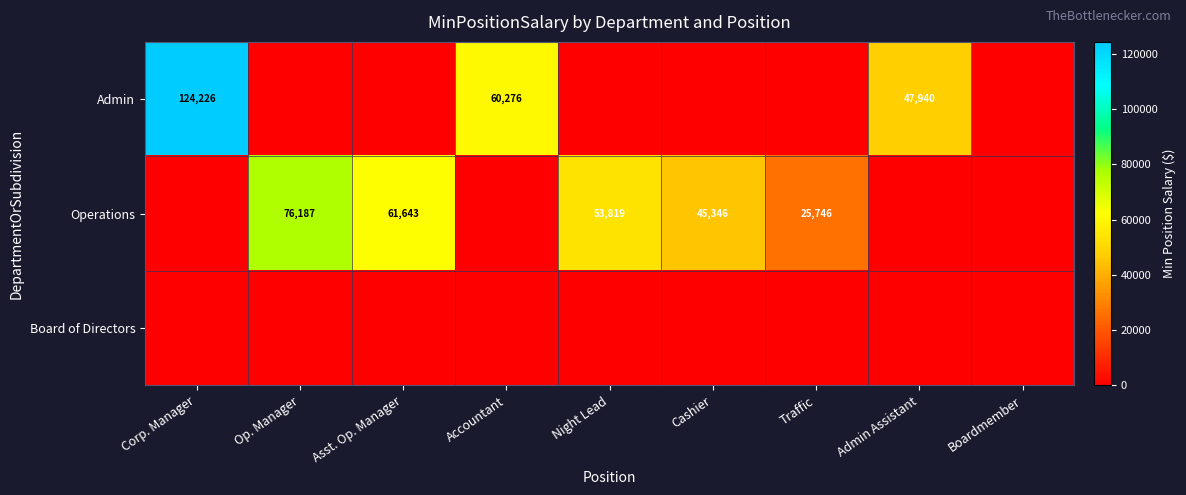

The value of Operations at Op. Manager is 131170. True or false?

False